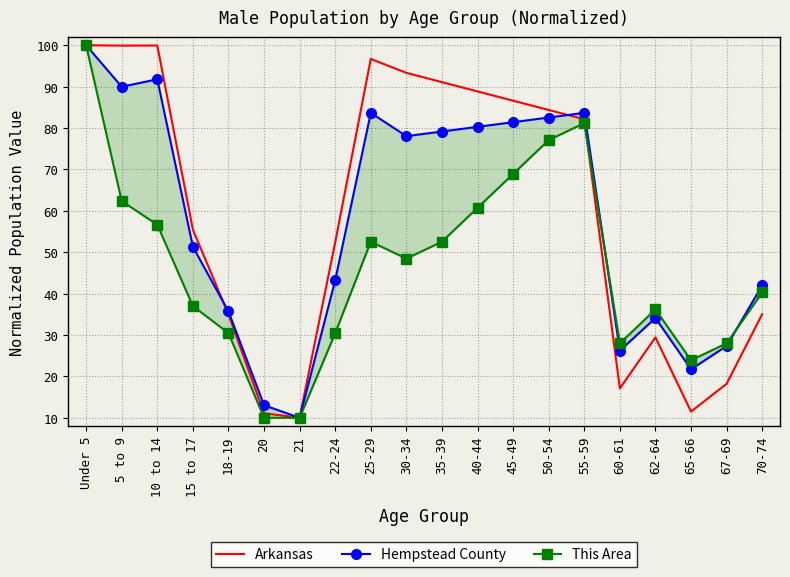

Where is the first local maximum for This Area?

25-29